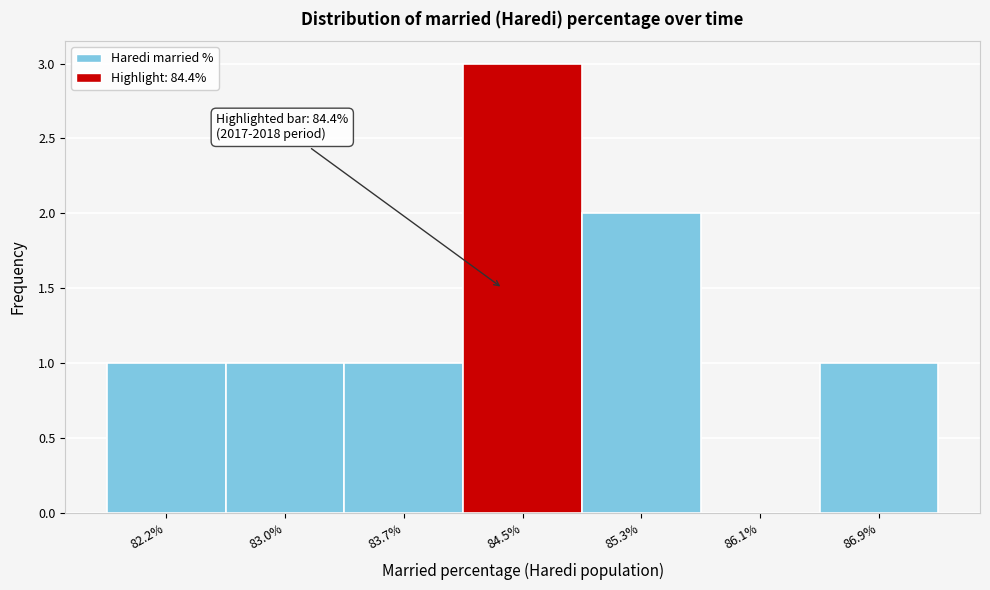

Over which range of the x-axis is the bar tallest?

84.1 to 84.9